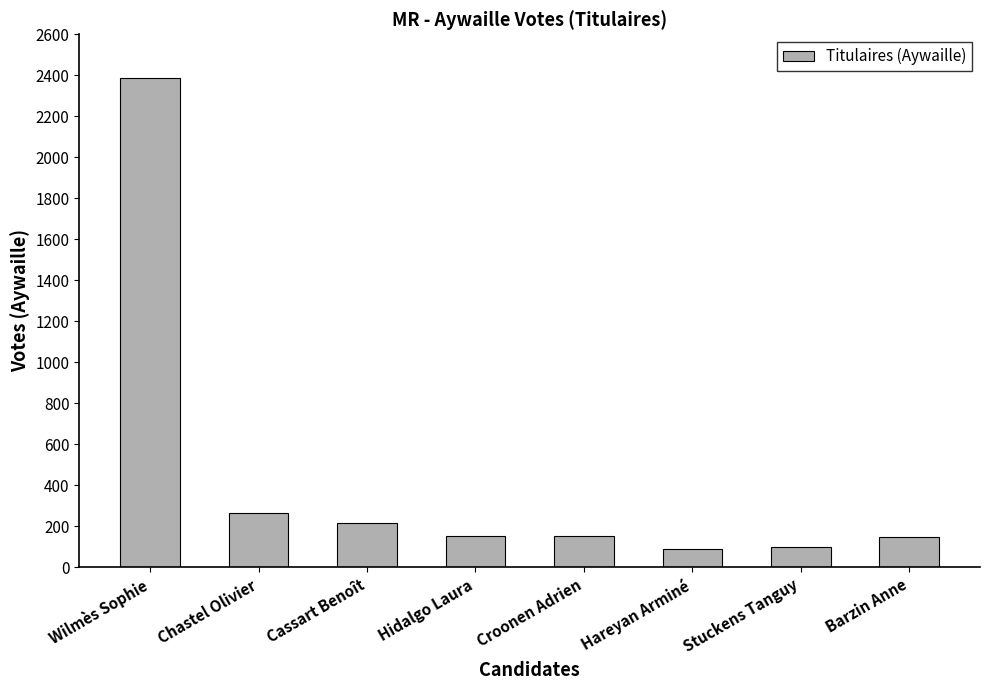

The chart shows a value of 349 at Chastel Olivier. True or false?

False